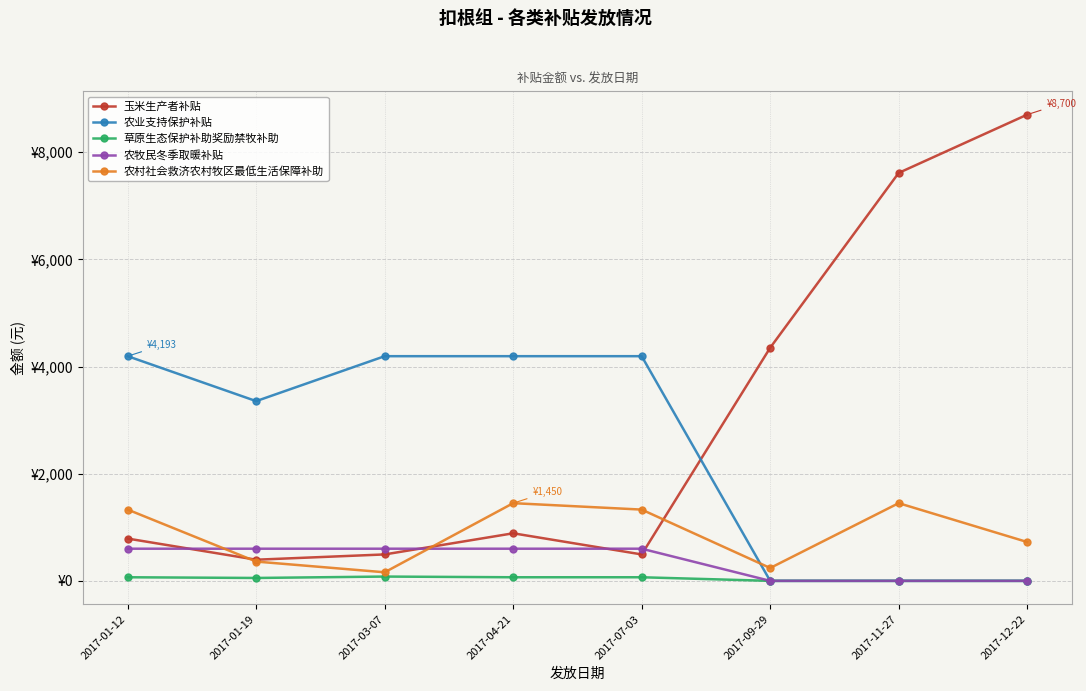

Where do 农业支持保护补贴 and 农村社会救济农村牧区最低生活保障补助 first cross each other?

2017-07-03 and 2017-09-29